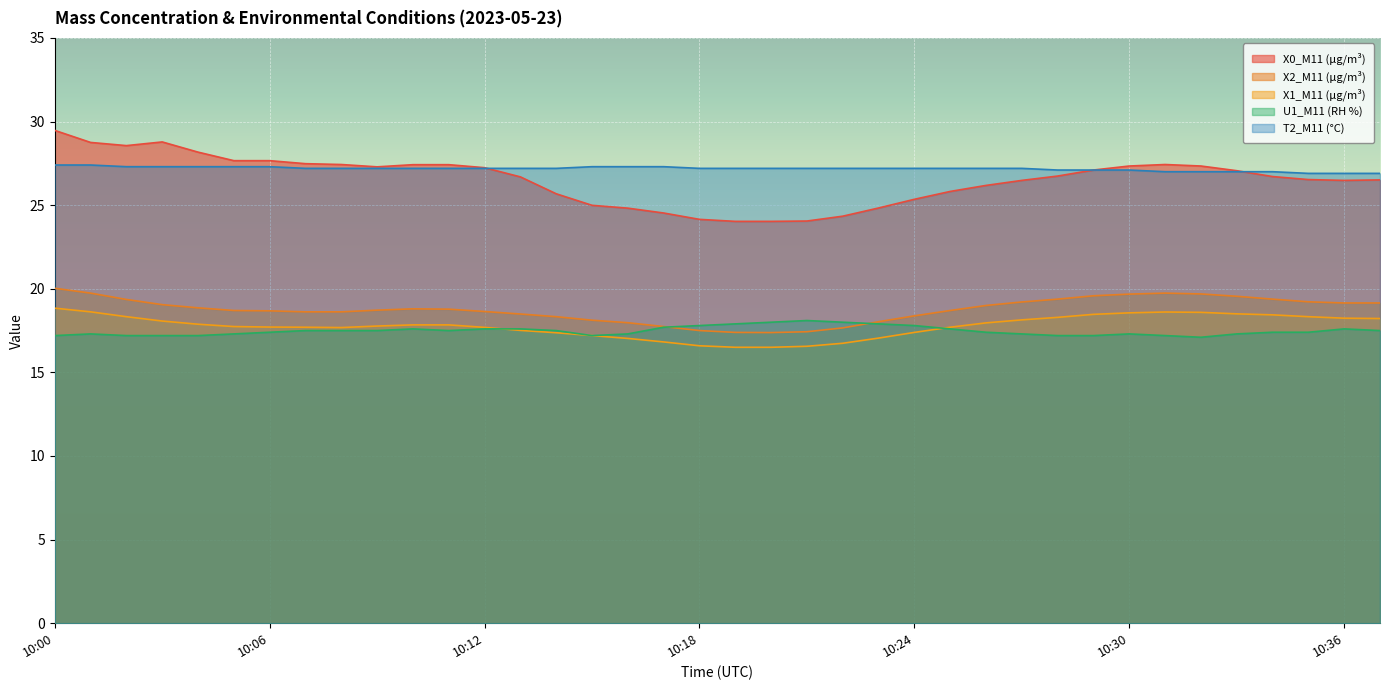

The value of U1_M11 (RH %) at 10:36 is 23.7. True or false?

False